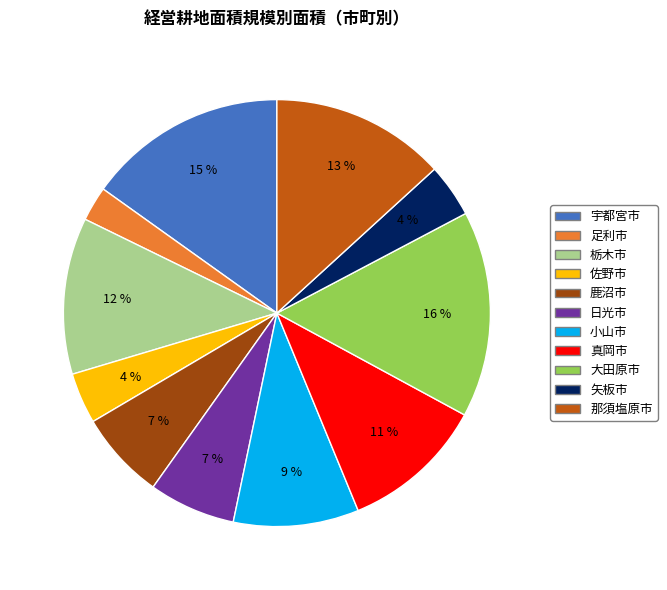

To the nearest percent, what percentage of the pie is 那須塩原市?

13%